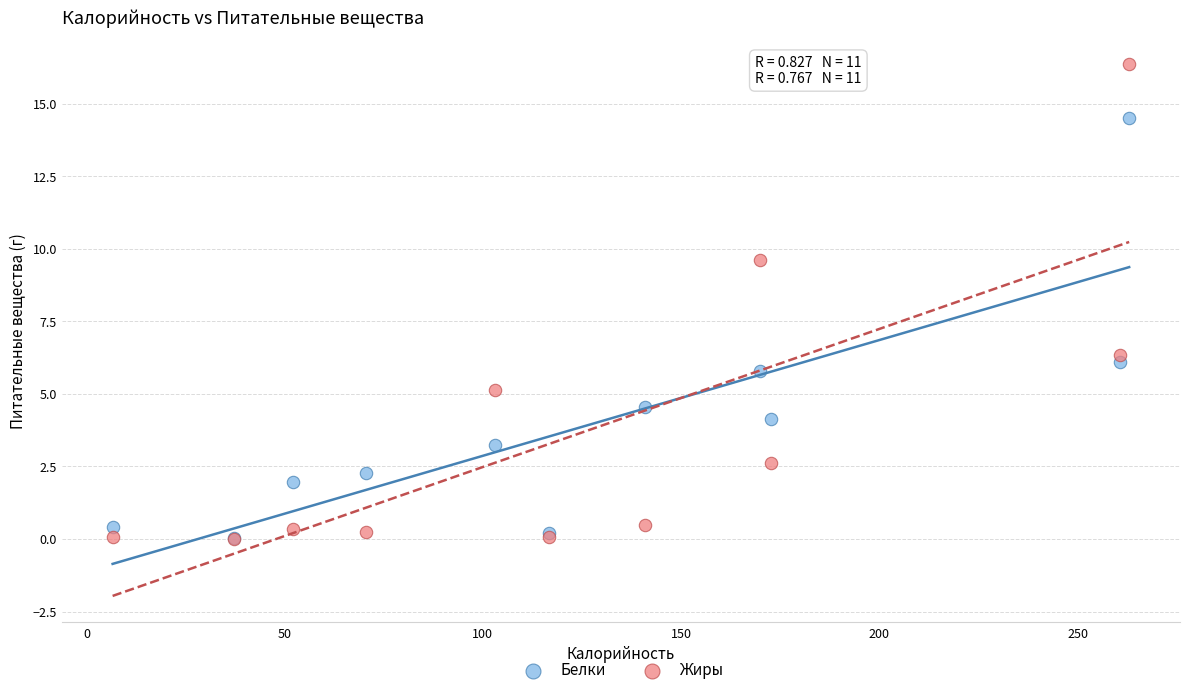

Which series reaches the maximum Y coordinate?

Жиры